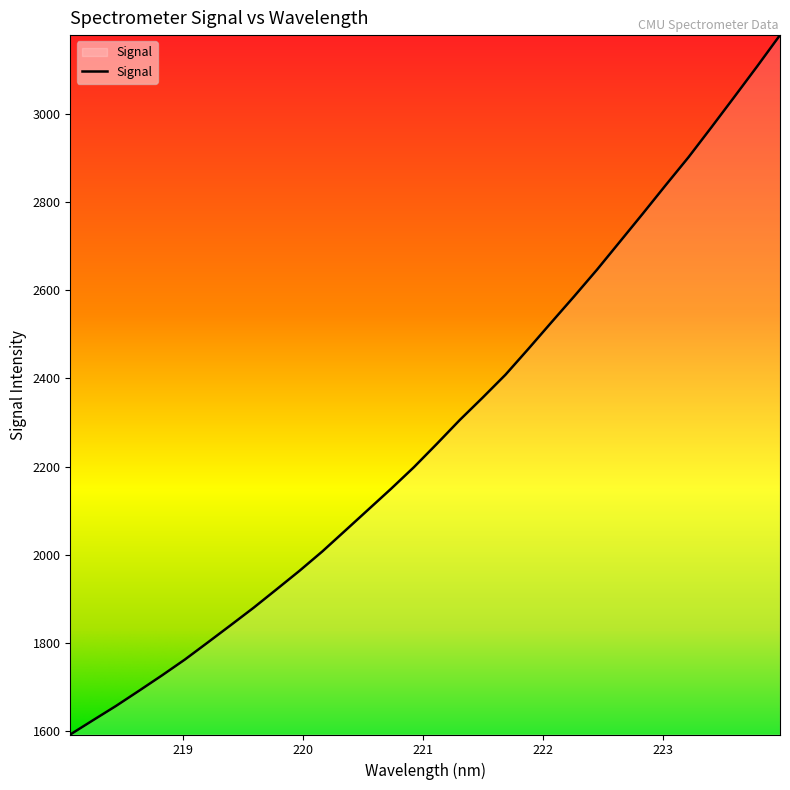

What is the difference between the maximum and minimum values?

1587.1